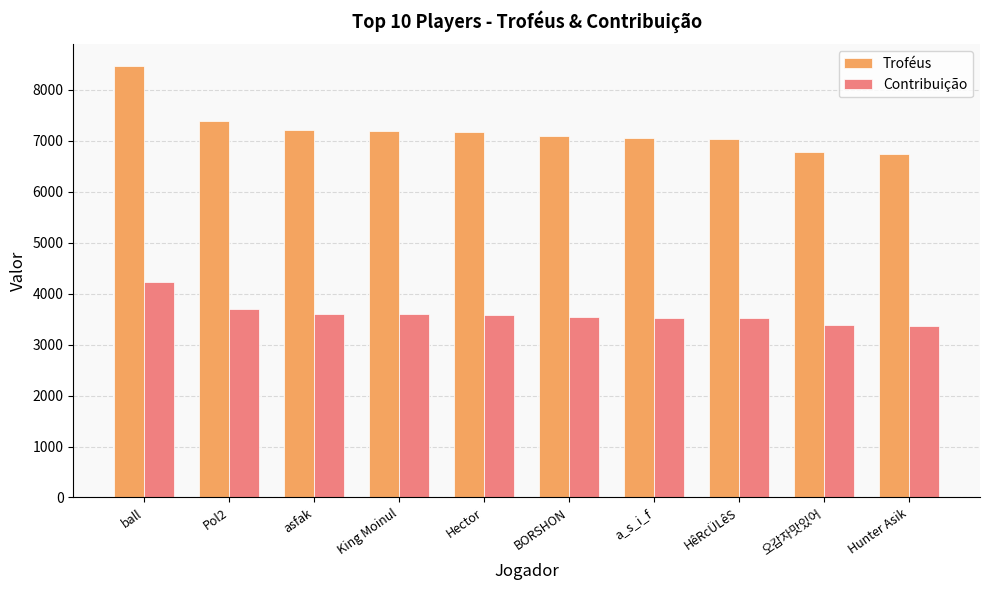

Count the number of categories in the chart.

10